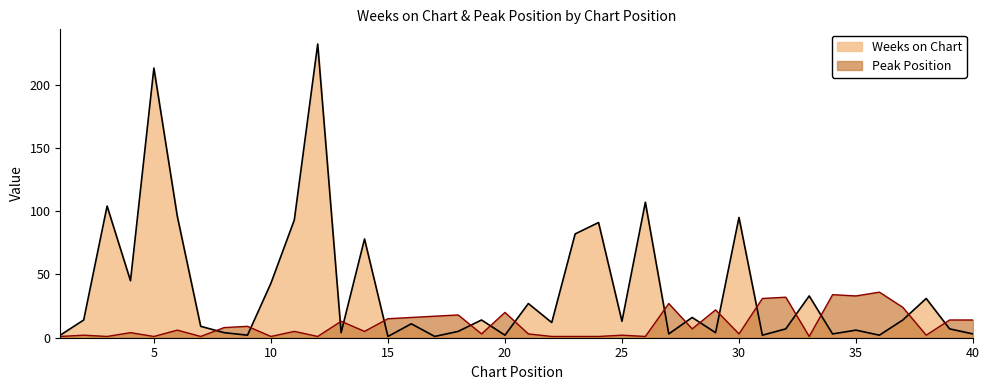

Reading left to right, list all the values displayed in this chart.

Weeks on Chart: 1=2	2=14	3=104	4=45	5=213	6=96	7=9	8=4	9=2	10=43	11=93	12=232	13=4	14=78	15=1	16=11	17=1	18=5	19=14	20=2	21=27	22=12	23=82	24=91	25=13	26=107	27=3	28=16	29=4	30=95	31=2	32=7	33=33	34=3	35=6	36=2	37=14	38=31	39=7	40=3
Peak Position: 1=1	2=2	3=1	4=4	5=1	6=6	7=1	8=8	9=9	10=1	11=5	12=1	13=13	14=5	15=15	16=16	17=17	18=18	19=3	20=20	21=3	22=1	23=1	24=1	25=2	26=1	27=27	28=7	29=22	30=3	31=31	32=32	33=1	34=34	35=33	36=36	37=24	38=2	39=14	40=14